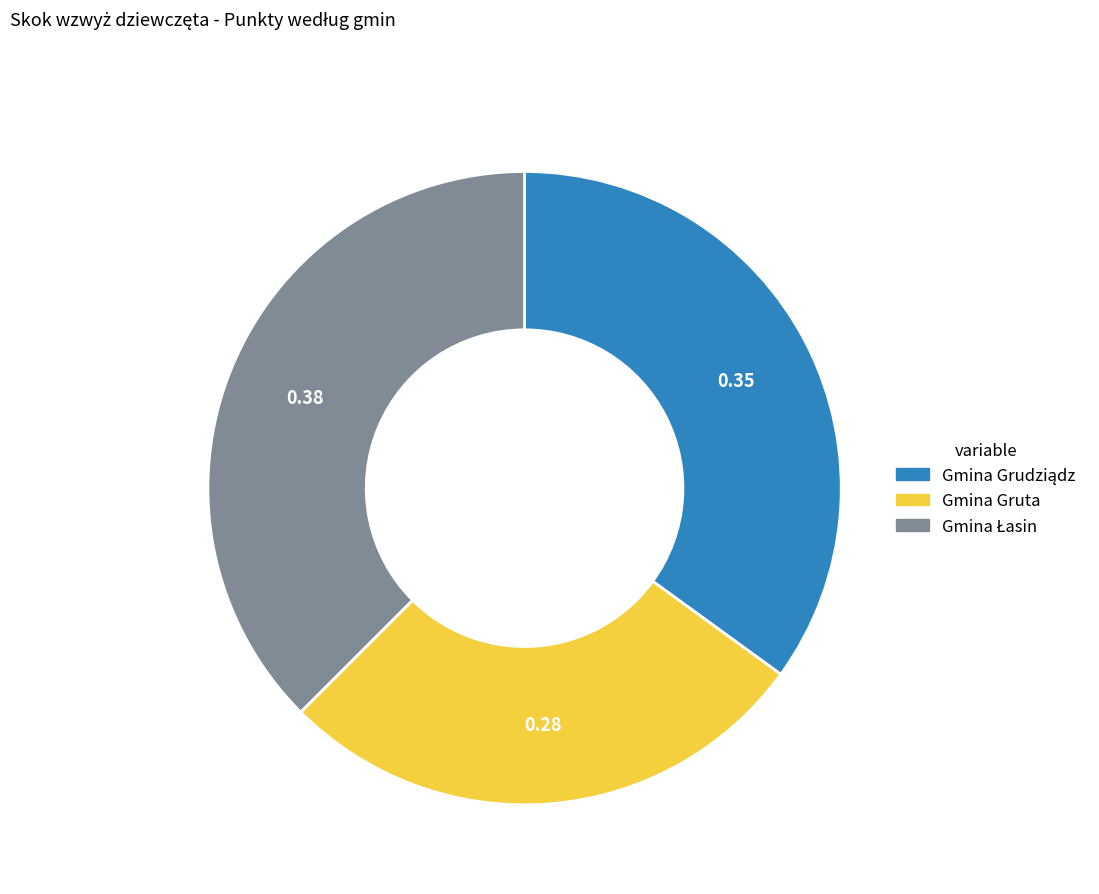

Is there a majority slice in this chart?

No